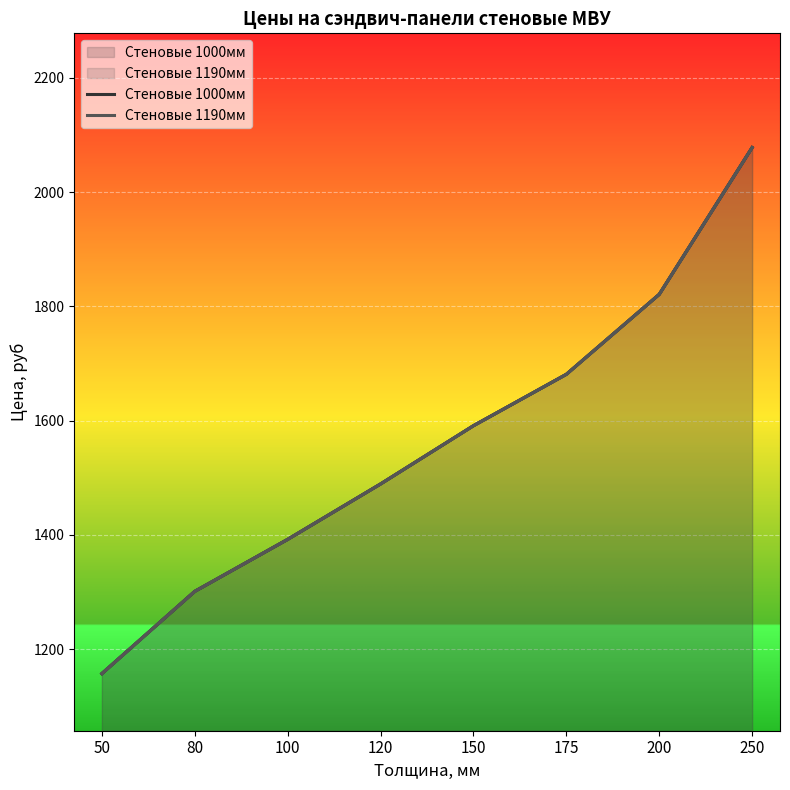

Which series has the largest total across all categories?

Стеновые 1000мм